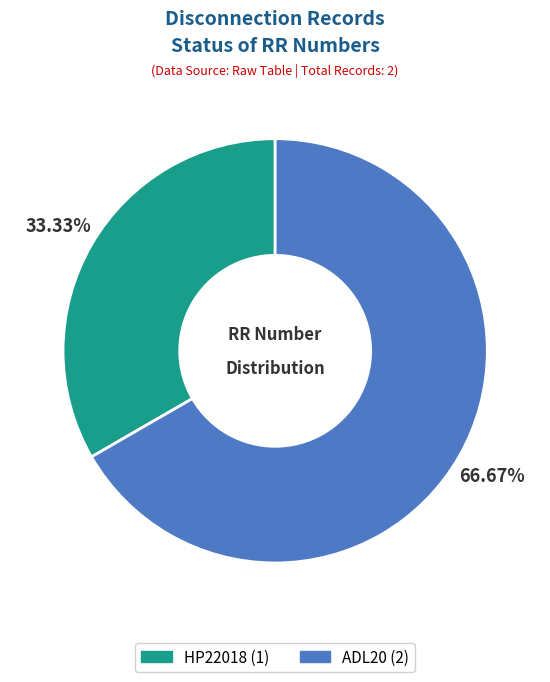

Is it true that ADL20 is 62% of the pie?

False